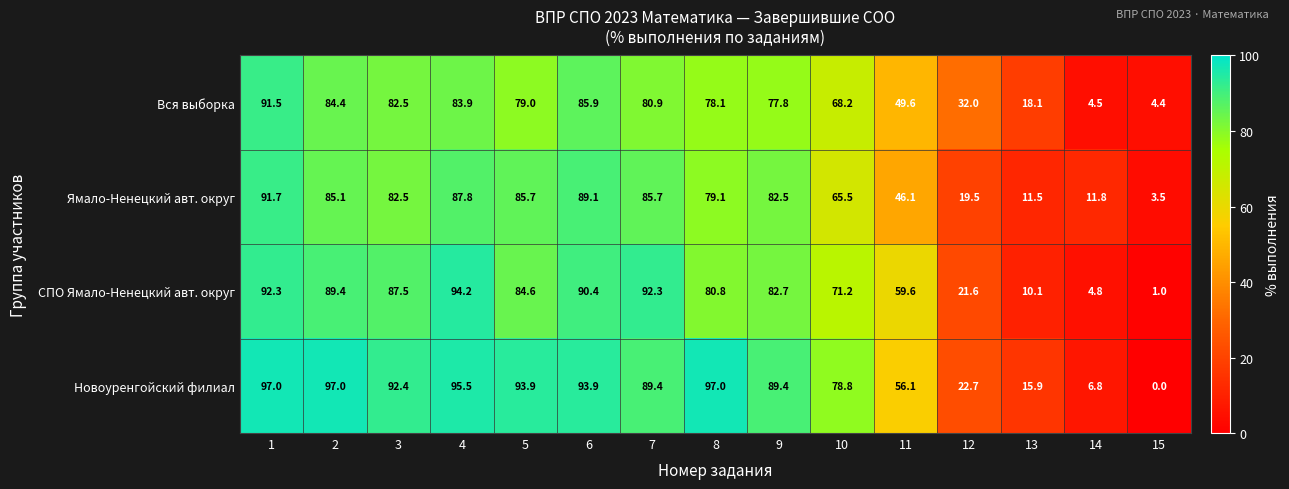

Rank the series at 9 from highest to lowest value.

Новоуренгойский филиал, СПО Ямало-Ненецкий авт. округ, Ямало-Ненецкий авт. округ, Вся выборка